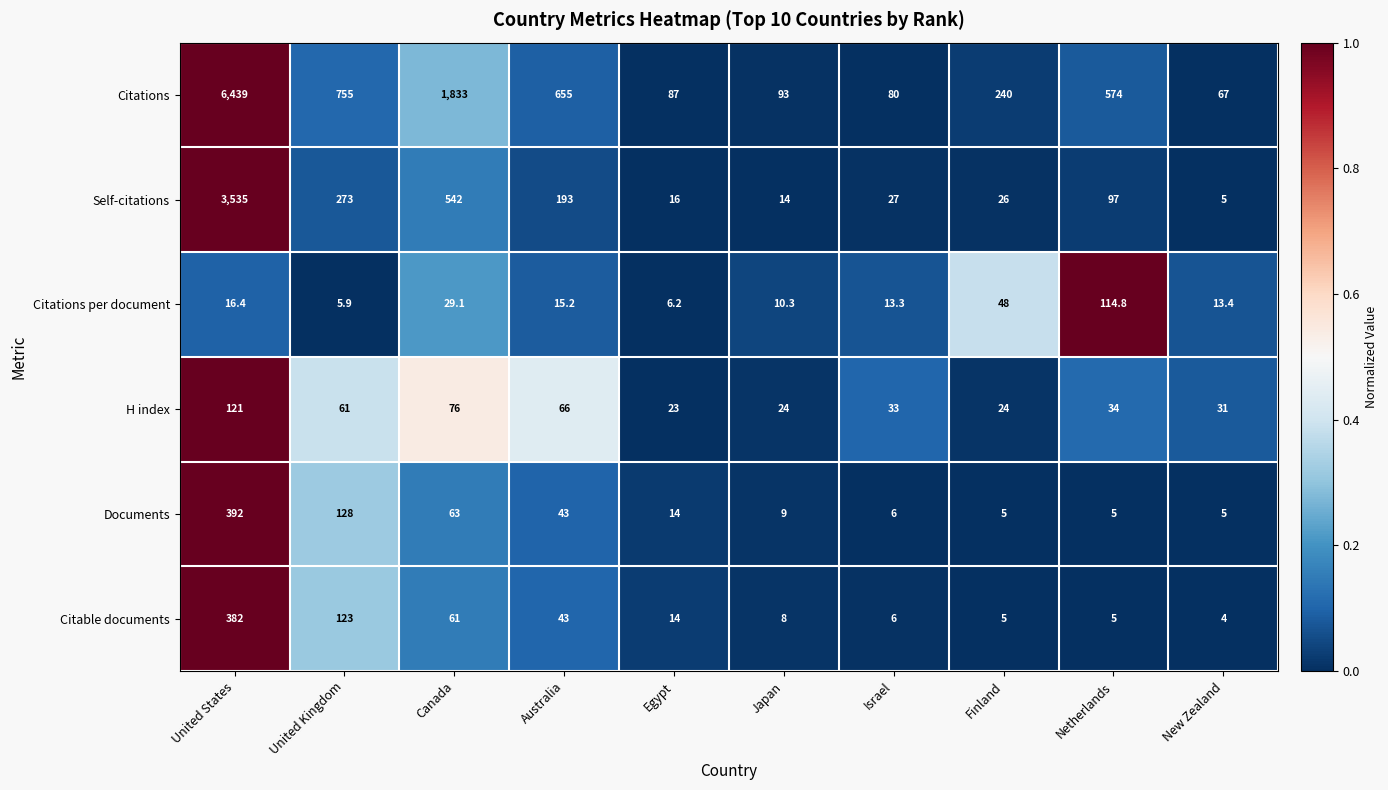

What is the sum of all Citable documents values?

651.0